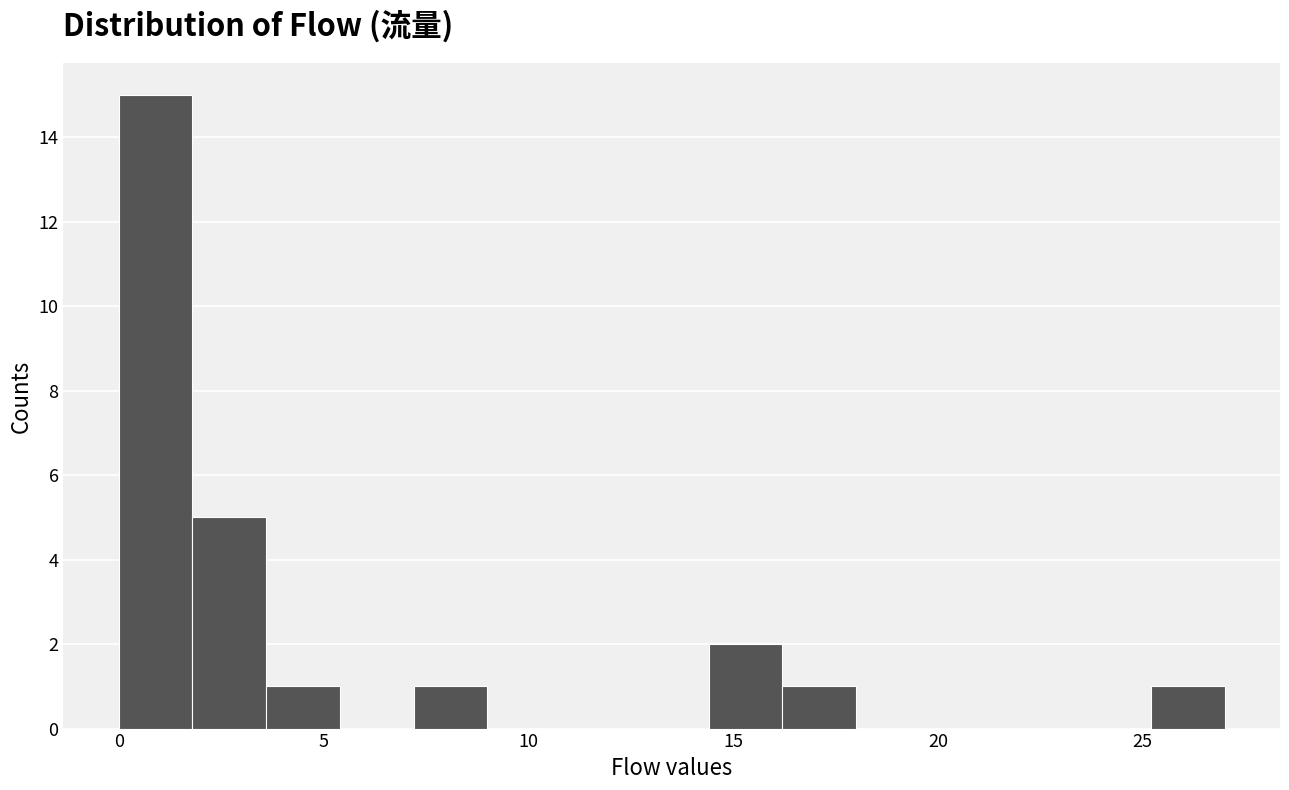

Read against the x-axis, roughly where is the centre of the tallest bar?

1.0